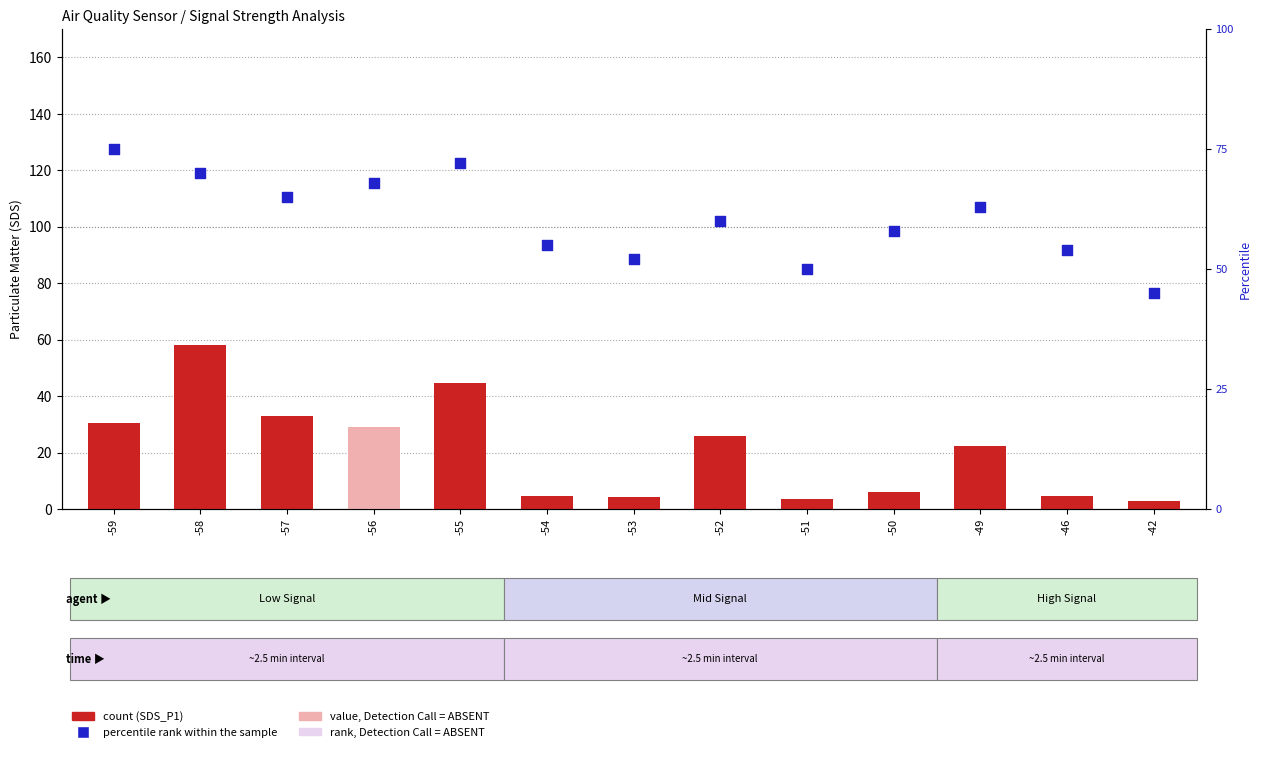

Is the value of count at -59 greater than the value of percentile rank within the sample at -57?

No